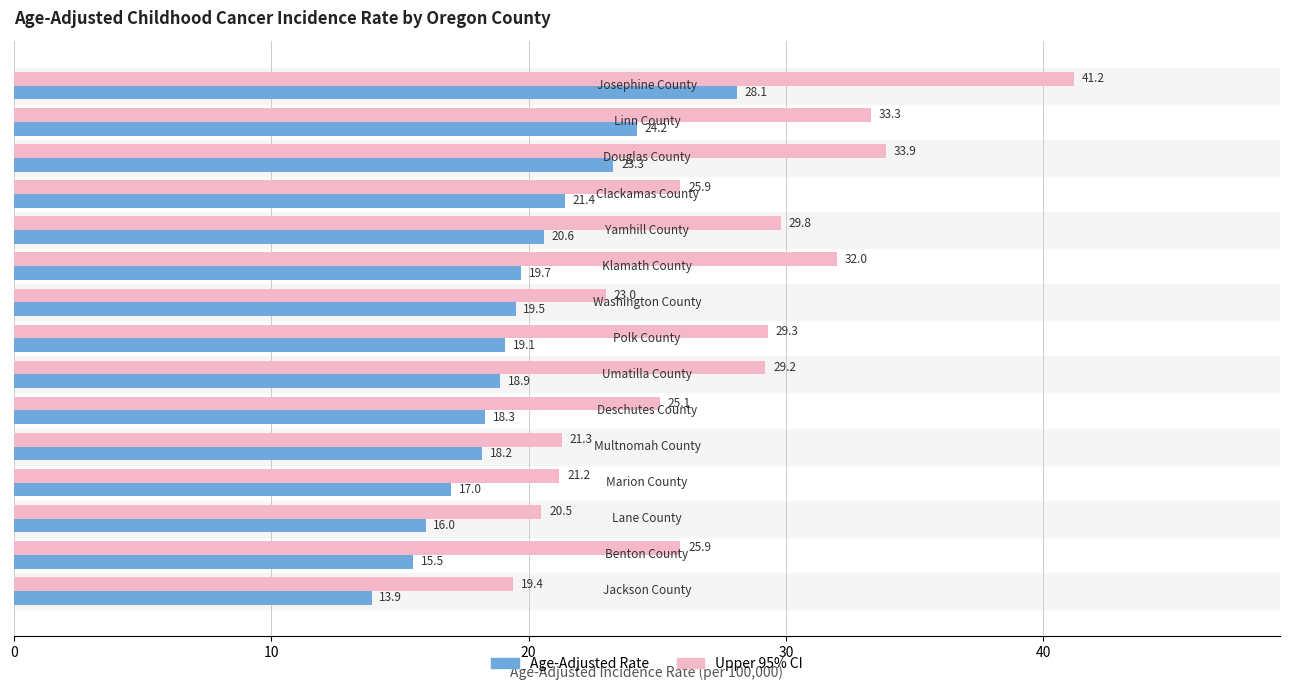

What is the highest value of the Age-Adjusted Rate series?

28.1